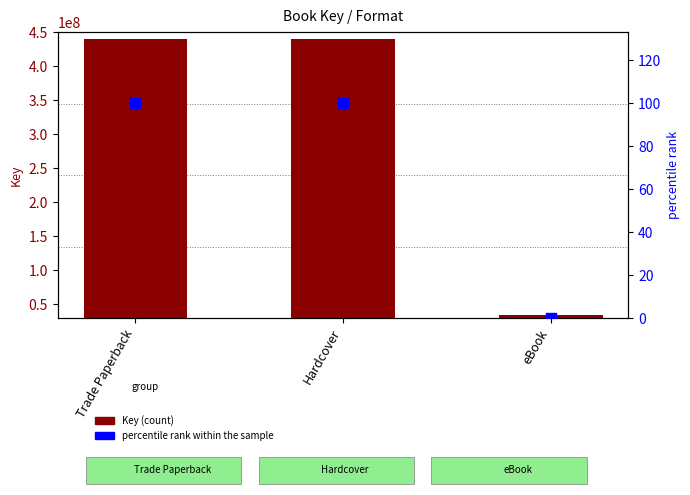

Which series reaches the minimum Y coordinate?

percentile rank within the sample